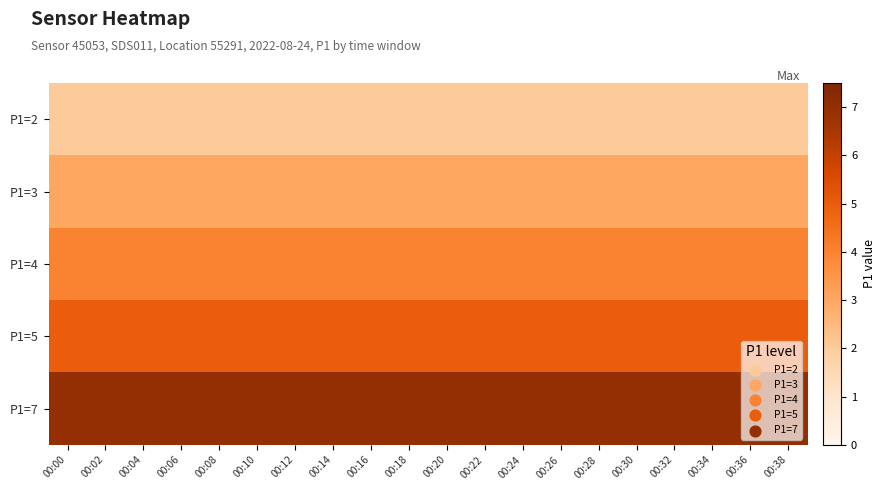

What is the maximum value shown in the chart?

7